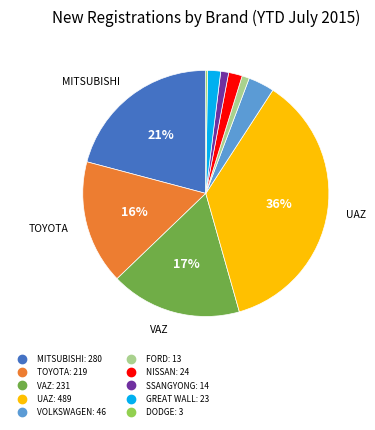

To the nearest percent, what portion does GREAT WALL represent?

2%